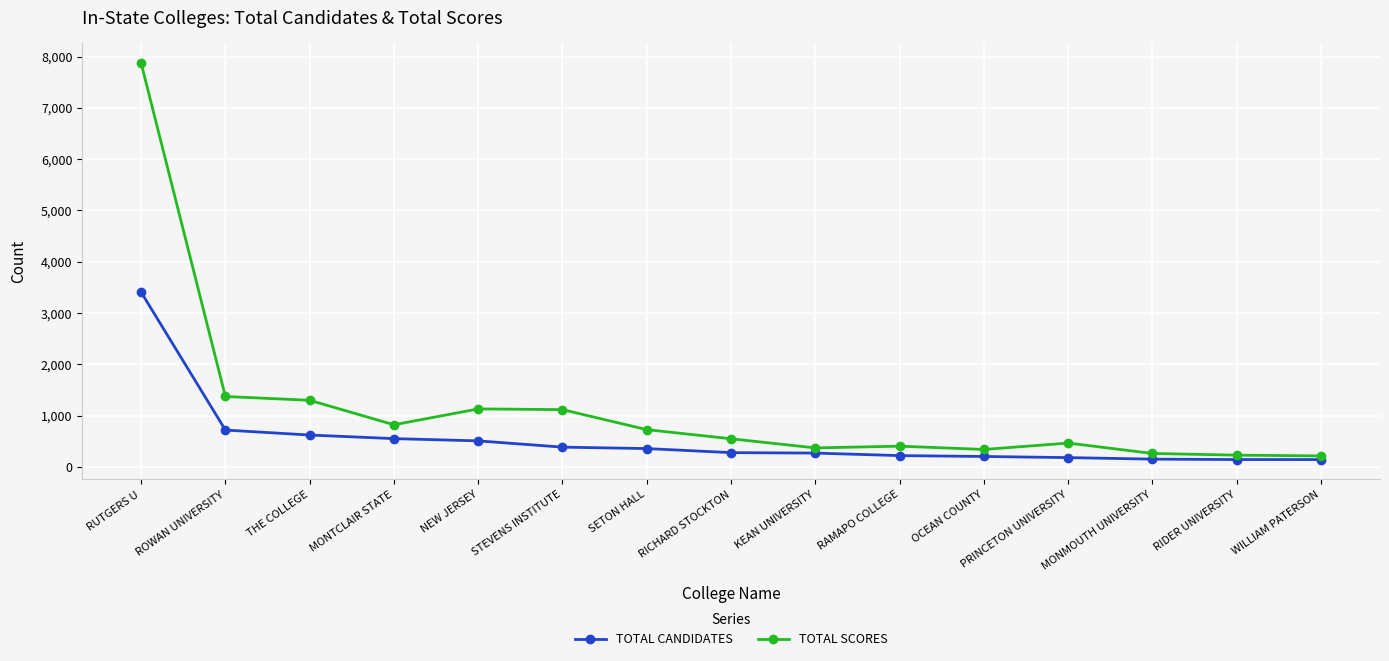

What position from the right is NEW JERSEY?

11